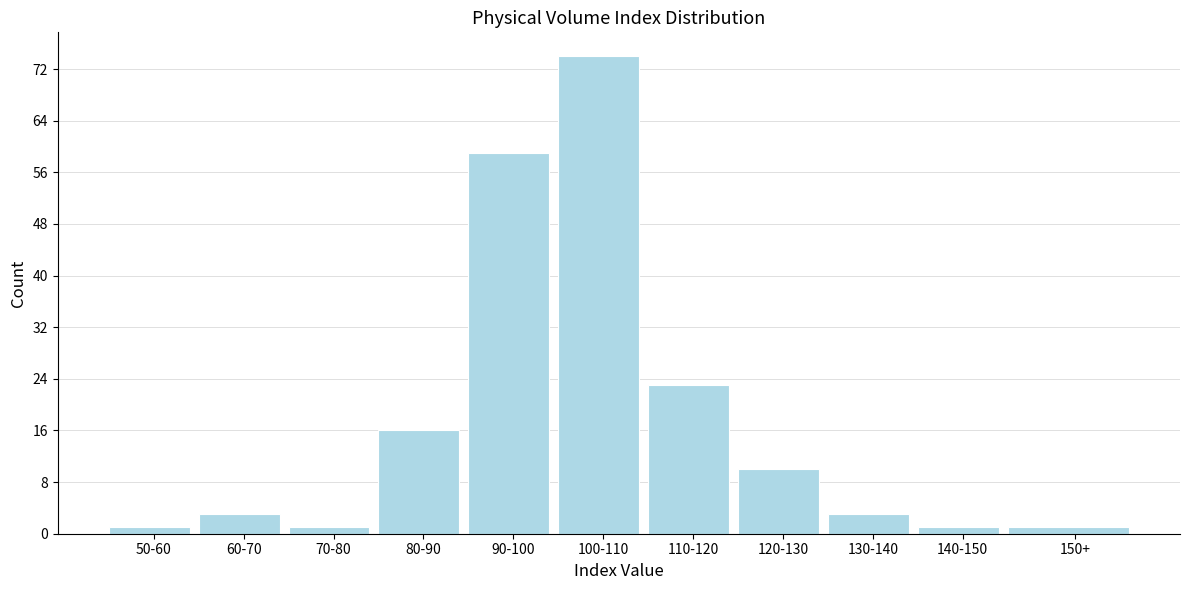

Reading left to right, transcribe all the data shown in this chart.

50-60=1	60-70=3	70-80=1	80-90=16	90-100=59	100-110=74	110-120=23	120-130=10	130-140=3	140-150=1	150+=1